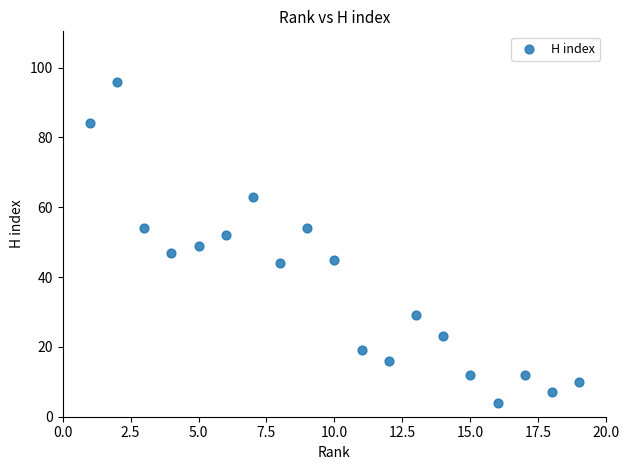

What is the range of X values (max minus min)?

18